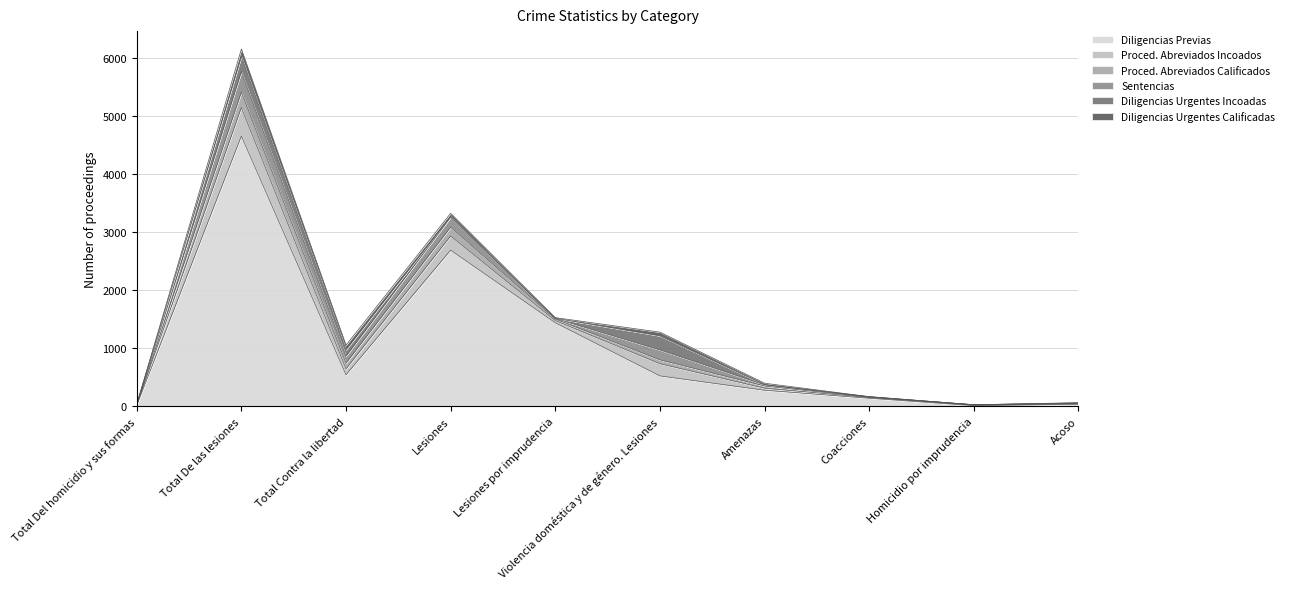

Rank the series at Lesiones from highest to lowest value.

Diligencias Previas, Proced. Abreviados Incoados, Sentencias, Proced. Abreviados Calificados, Diligencias Urgentes Calificadas, Diligencias Urgentes Incoadas